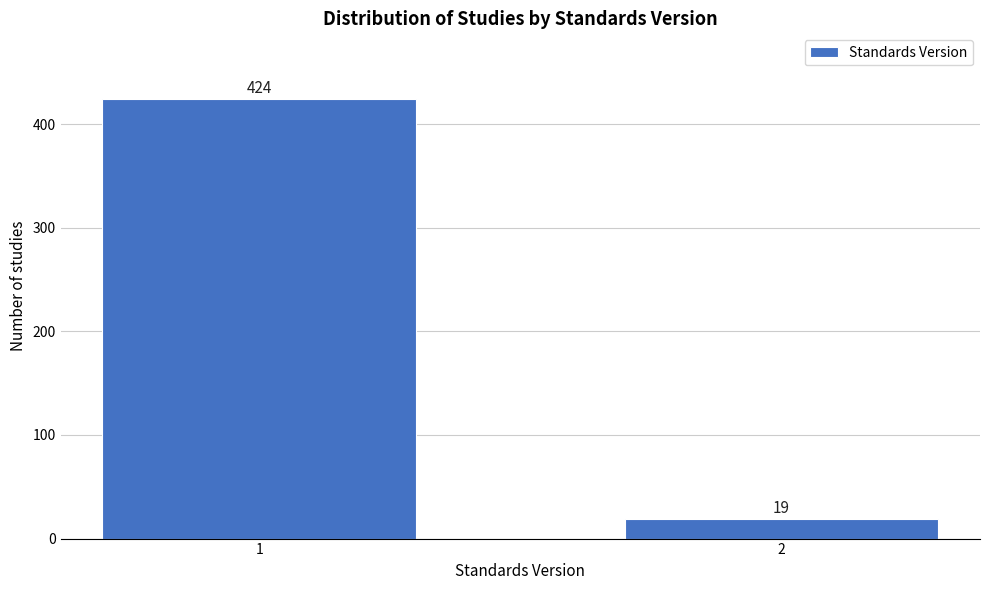

Reading right to left, what are all the values shown in this chart?

2=19	1=424